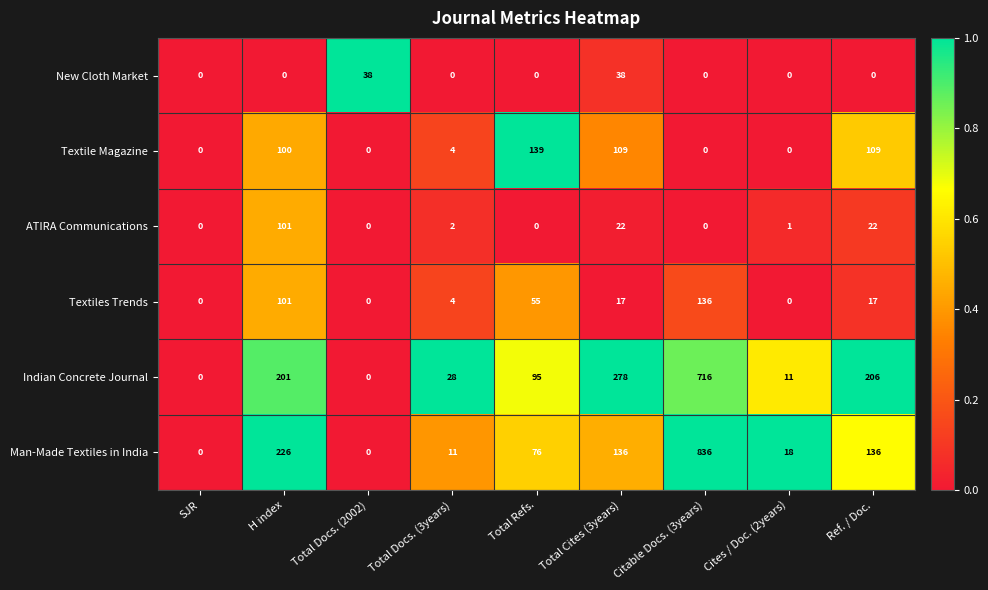

What is the maximum value shown in the chart?

836